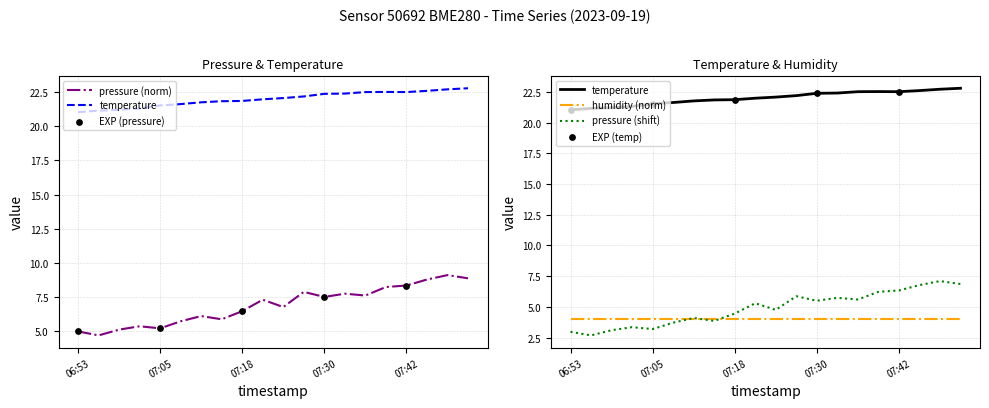

What is the total value across all series at 07:36?

30.1